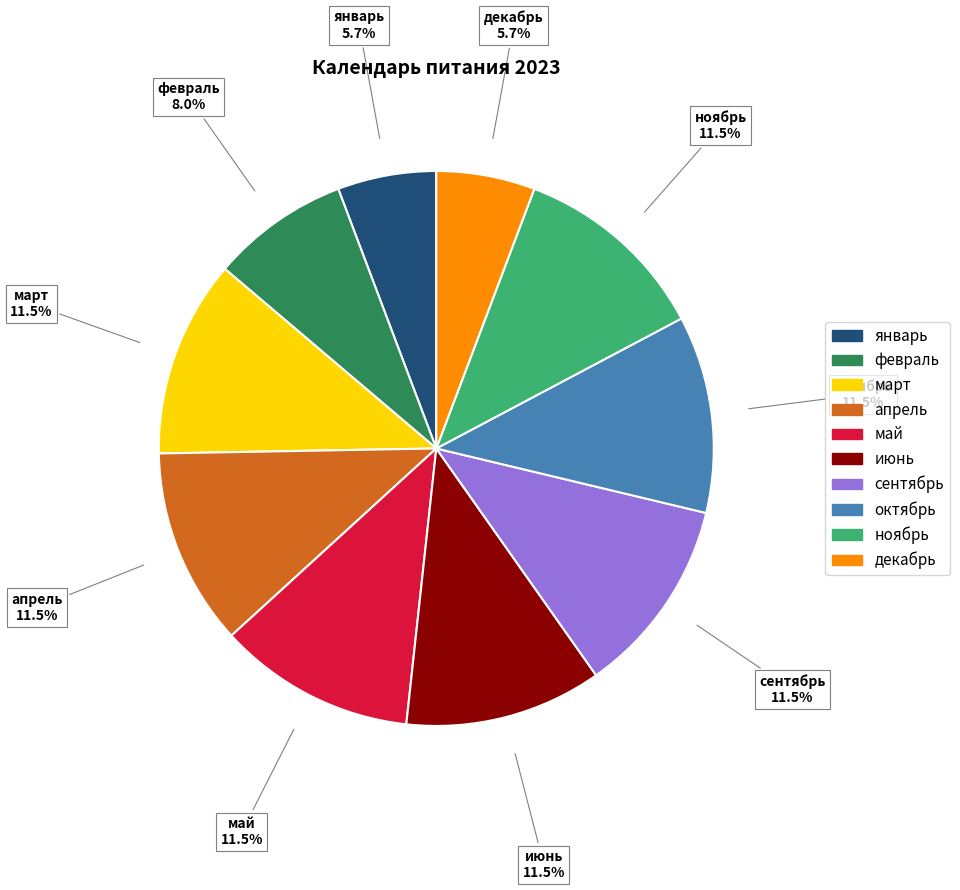

Do декабрь and ноябрь together represent more than half of the pie?

No